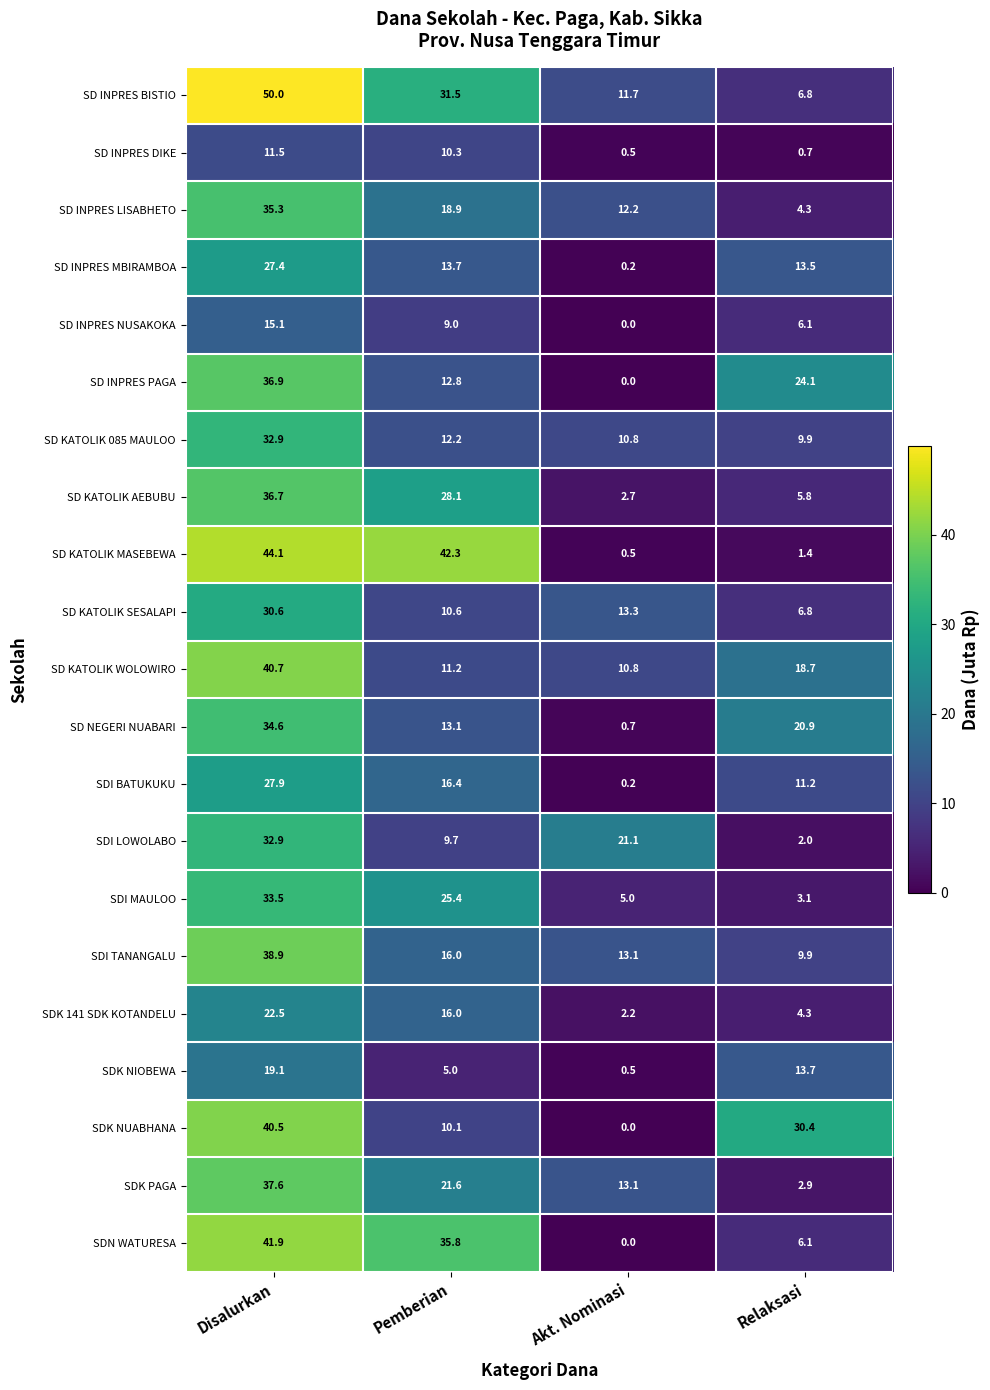

Rank the categories by SDK 141 SDK KOTANDELU value from lowest to highest.

Akt. Nominasi, Relaksasi, Pemberian, Disalurkan